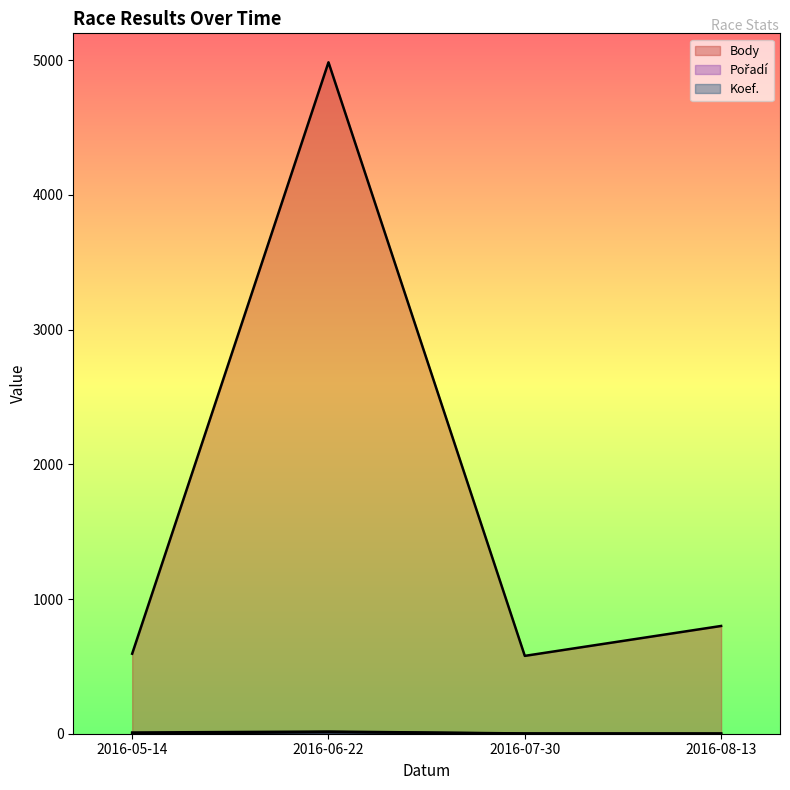

Which label corresponds to the smallest value in the chart?

2016-08-13